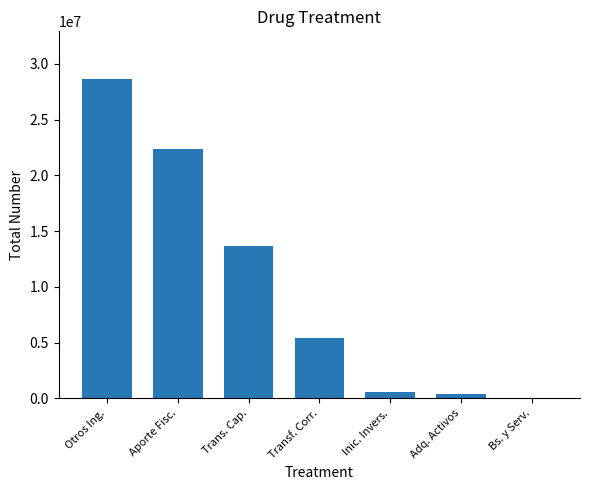

At which category does the chart reach its peak across all series?

Otros Ing.